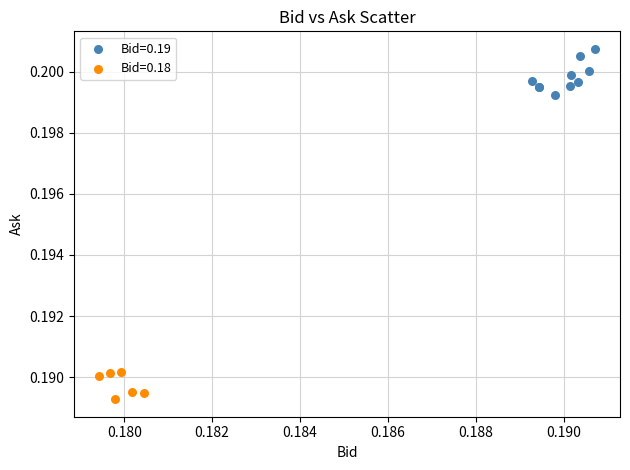

Which series has the largest Y range (max minus min)?

Bid=0.19